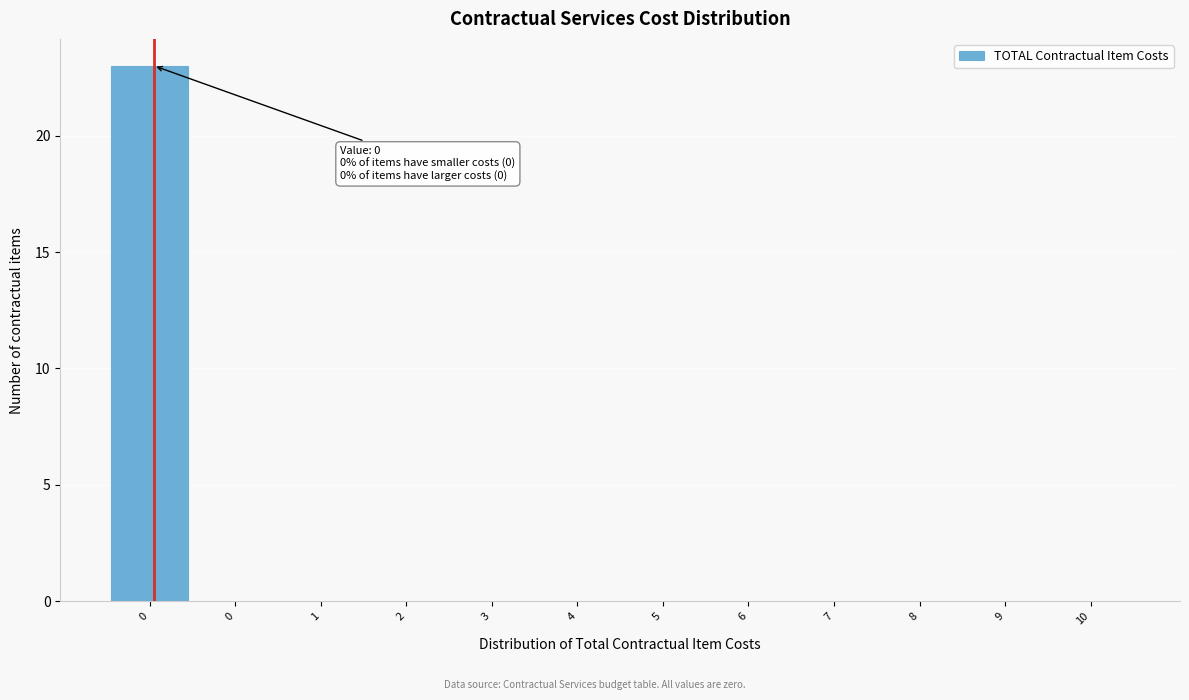

How many distinct data groups are displayed?

1